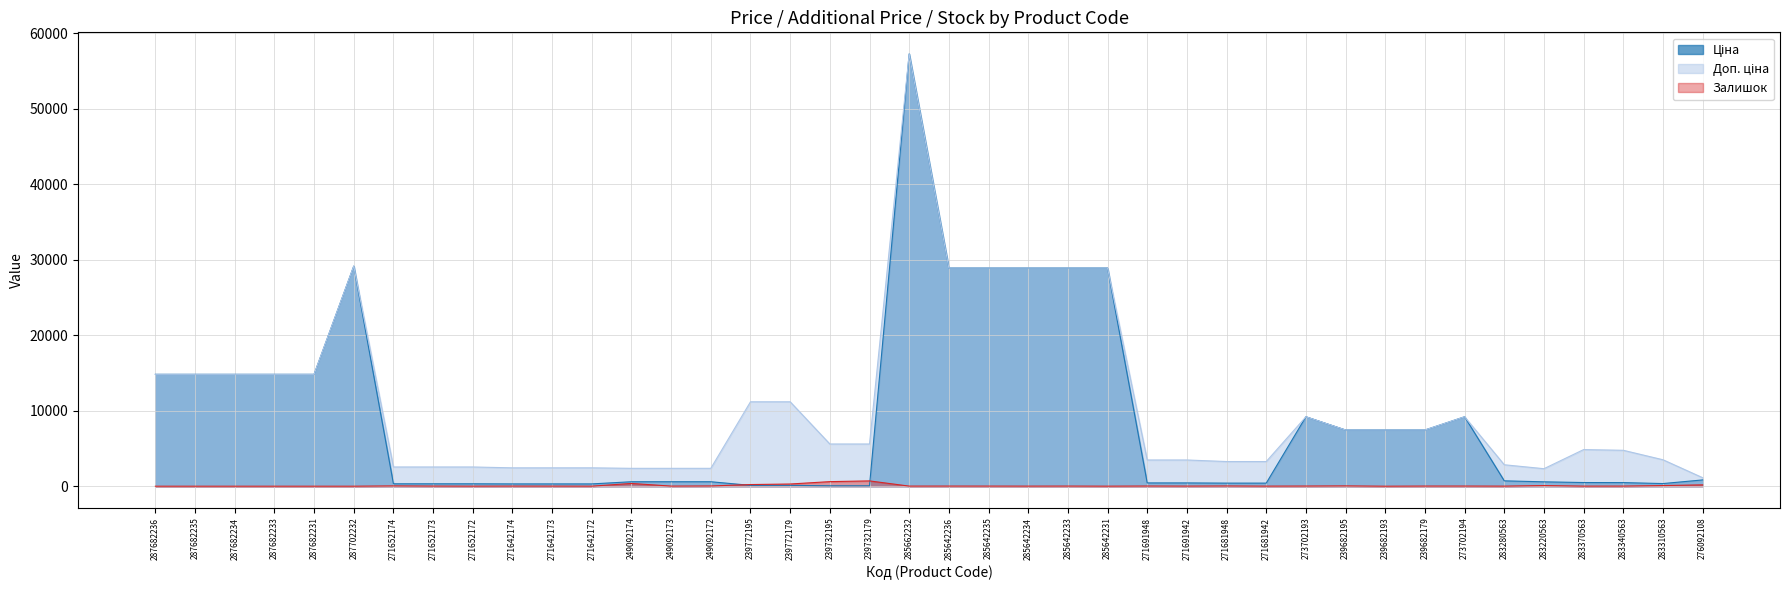

At 239732195, list the series in order from largest to smallest.

Доп. ціна, Залишок, Ціна